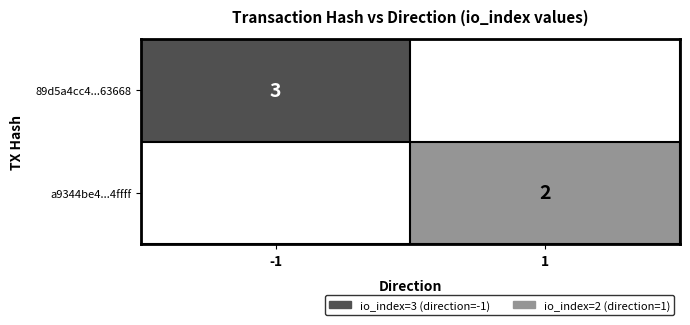

Is it true that a9344be4...4ffff equals 2 at 1?

True